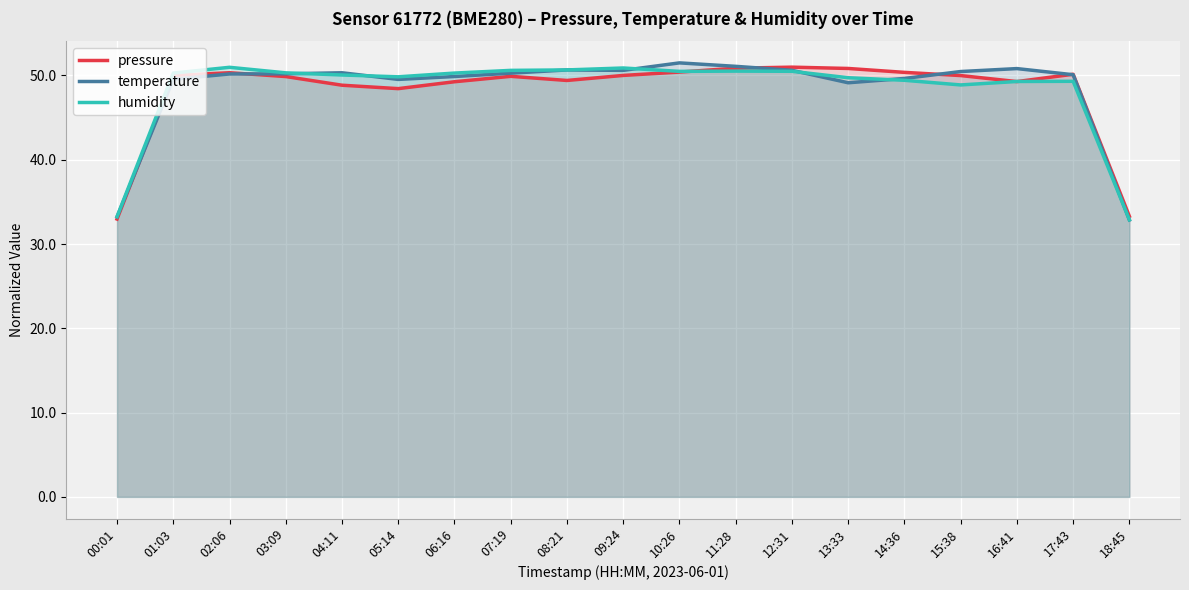

What is the highest value of the temperature series?

51.5